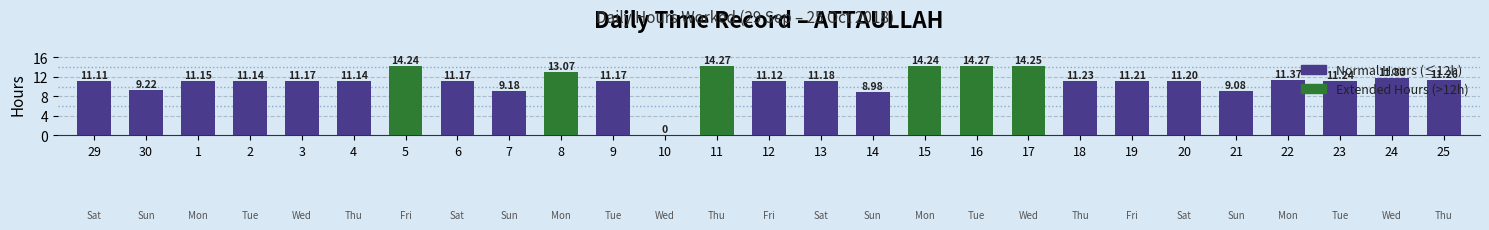

What is the average value?

11.1